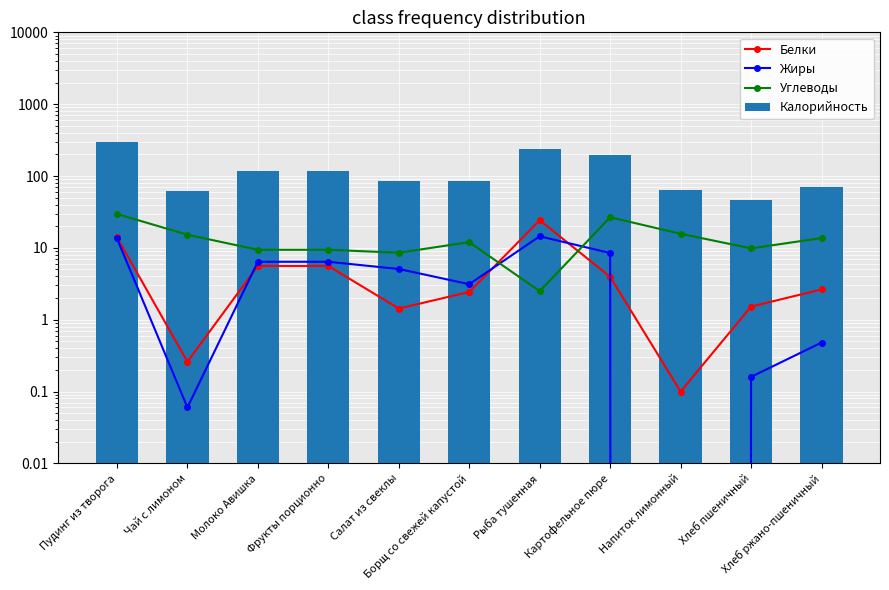

How many data points does each series have?

11